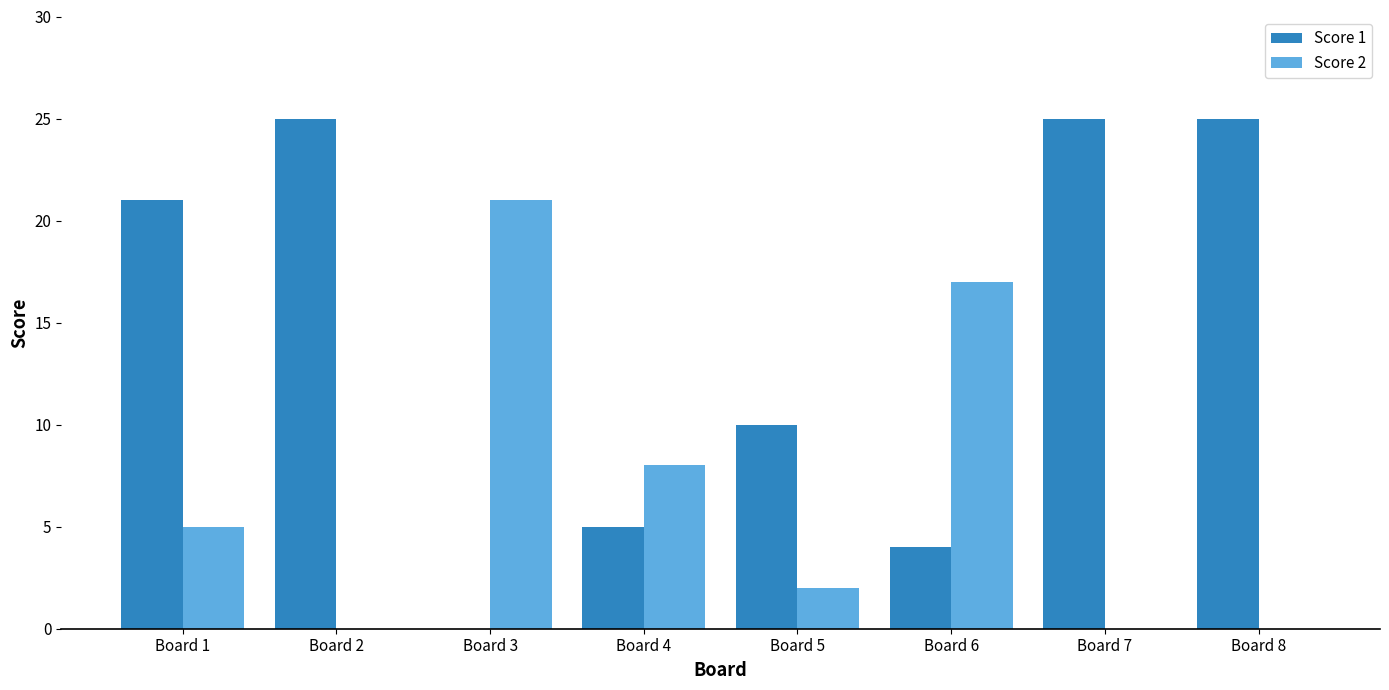

Does the chart contain stacked bars?

No